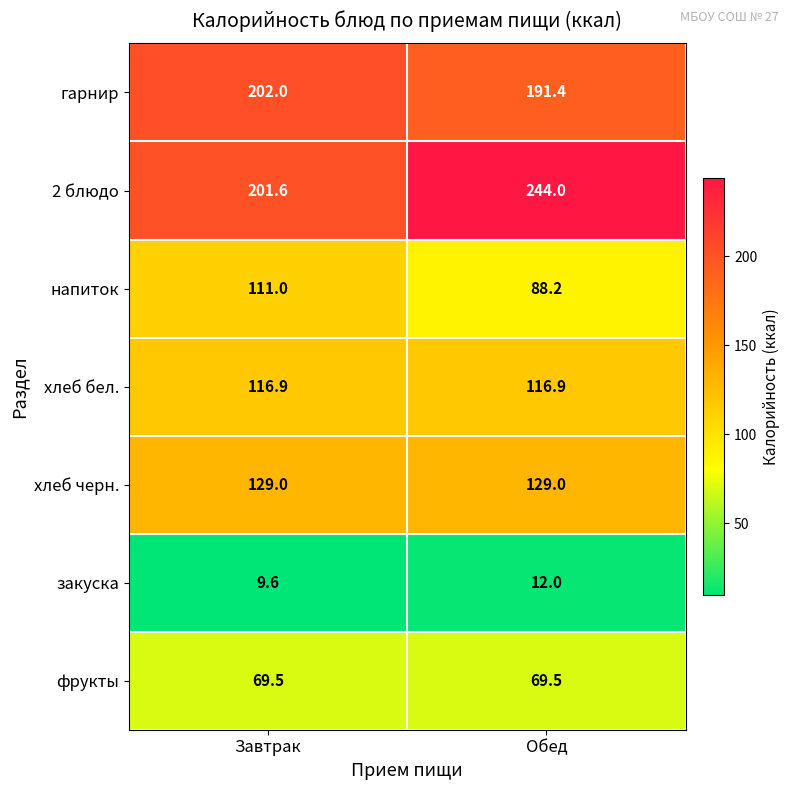

Which series changed the most between Завтрак and Обед?

2 блюдо